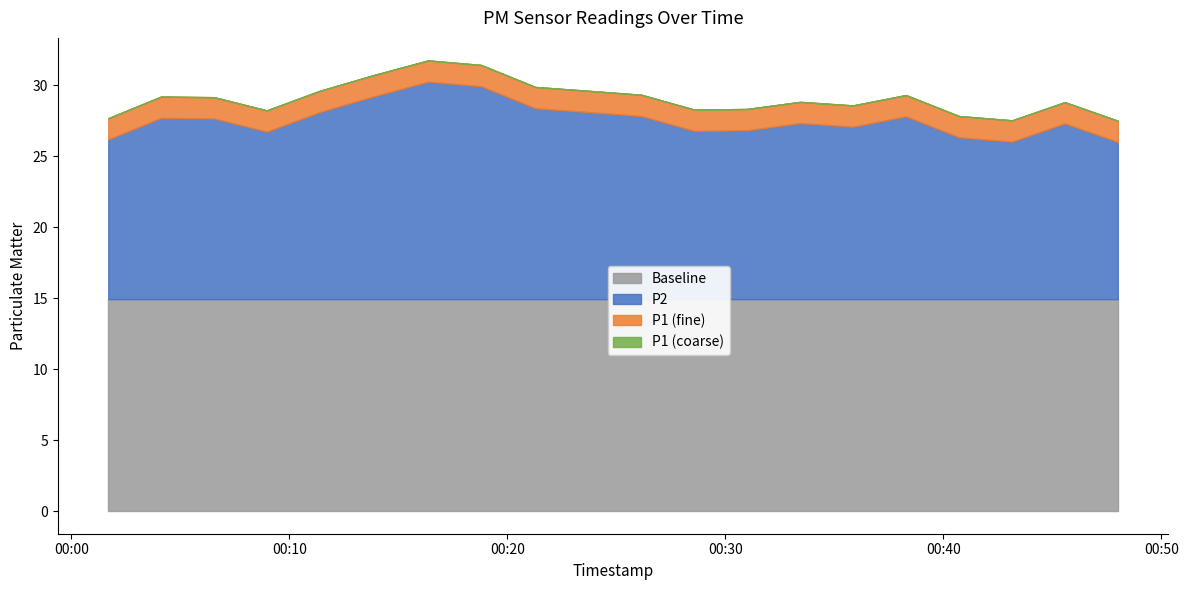

How many data points does each series have?

20